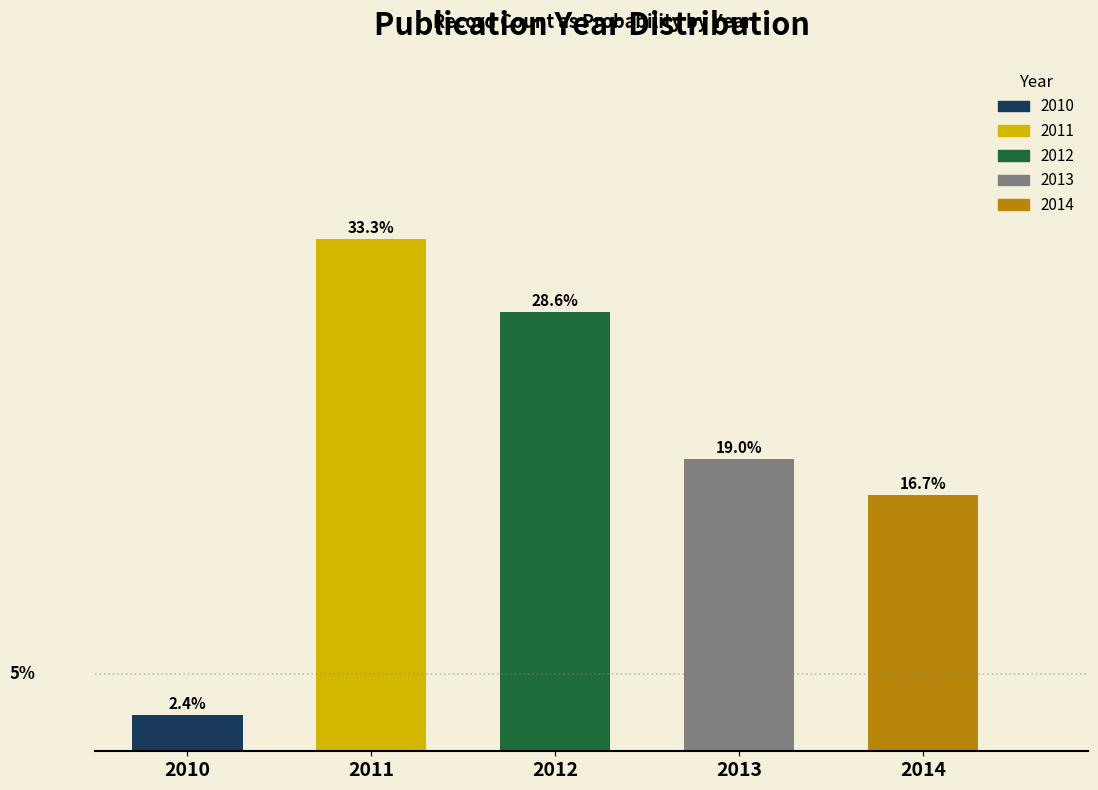

List the labels in order of value, smallest first.

2010, 2014, 2013, 2012, 2011